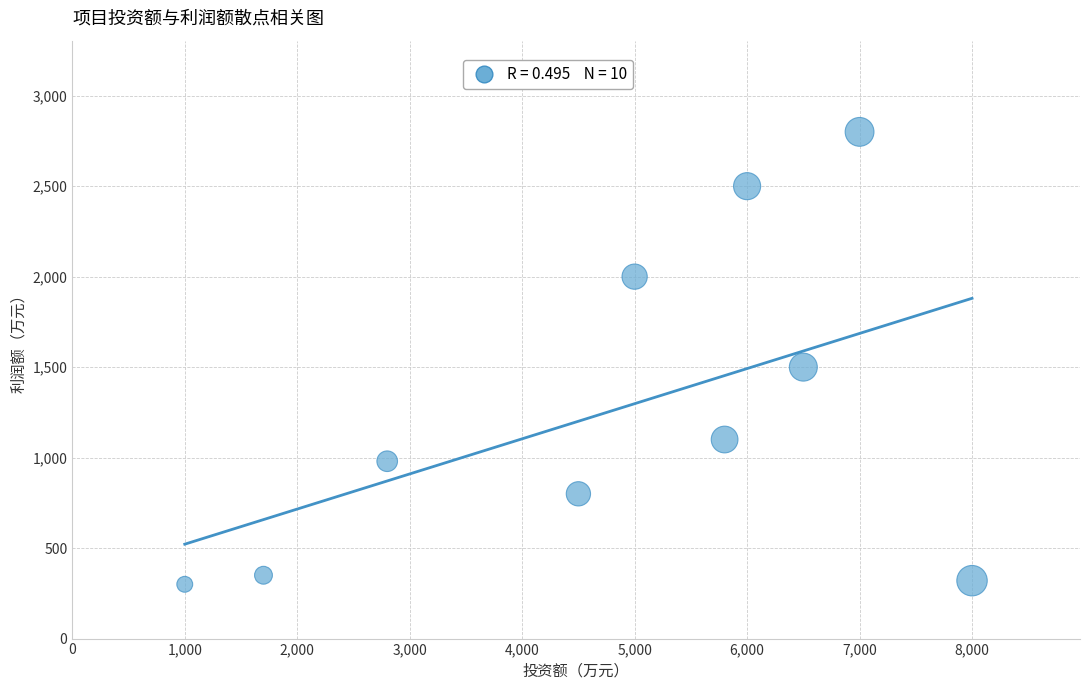

What is the average X value?

4830